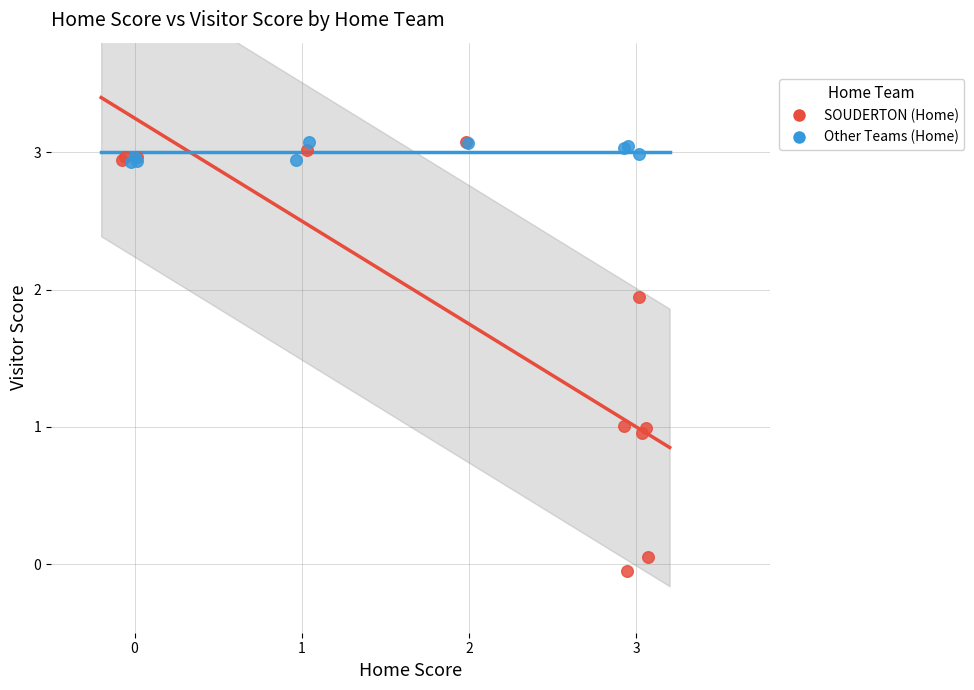

Which series has the widest spread of Y values?

SOUDERTON (Home)